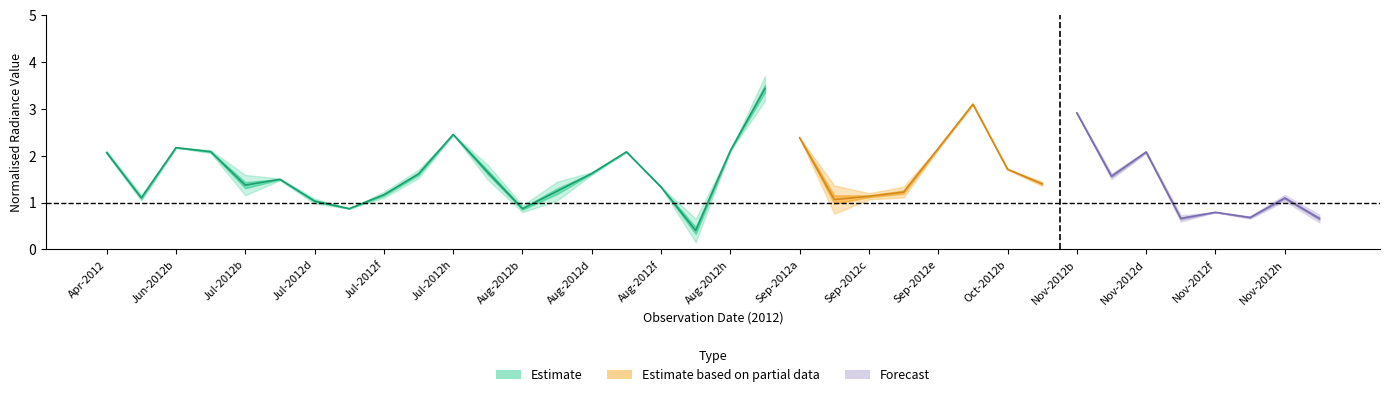

In dnbrad, how many points are lower than both neighbors (excluding endpoints)?

10